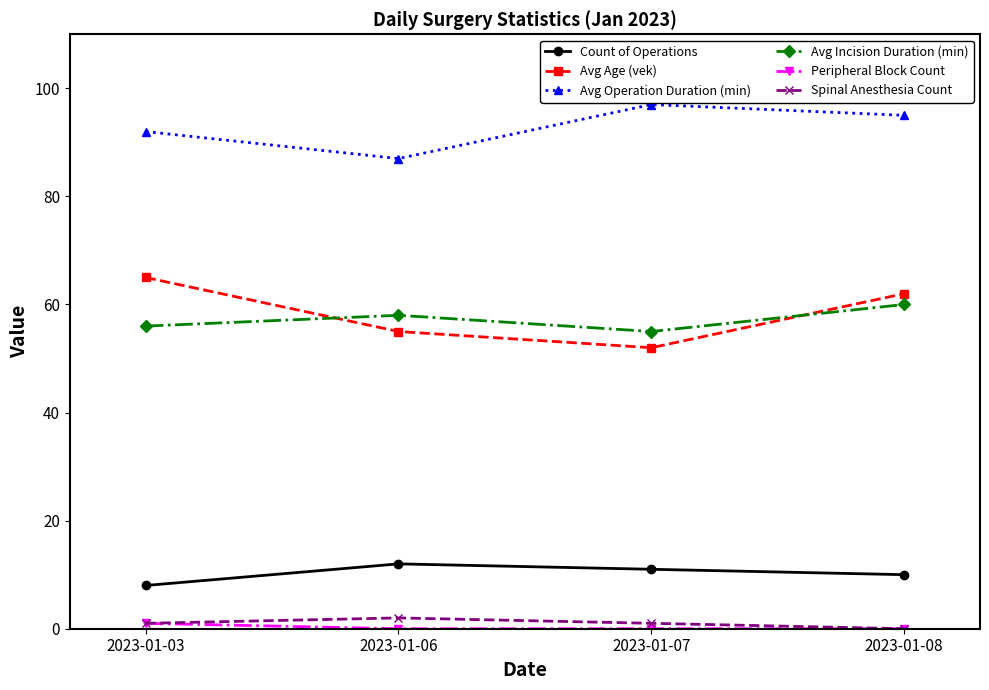

What is the greatest value displayed?

97